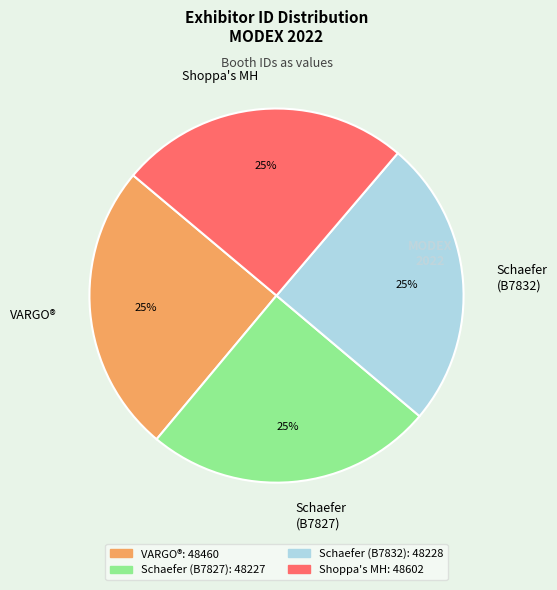

Is there any slice that represents more than half of the pie?

No